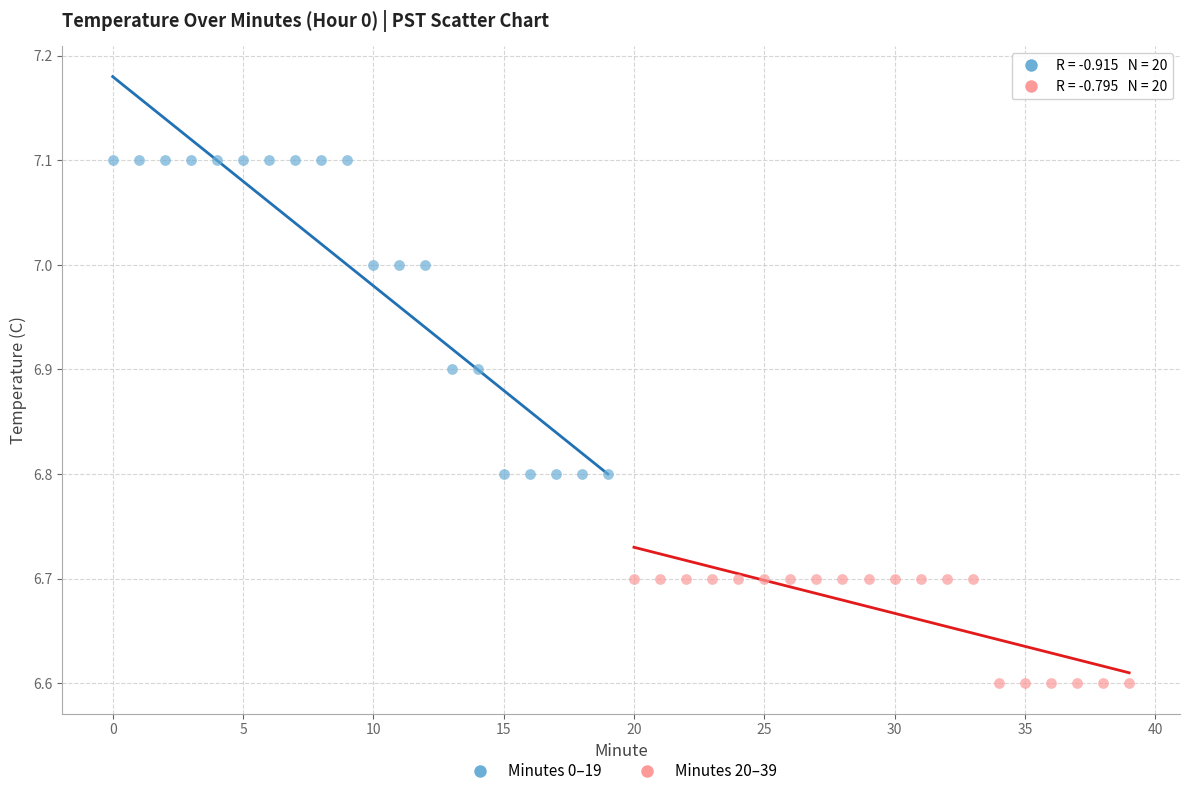

Which series has the widest spread of Y values?

Minutes 0–19